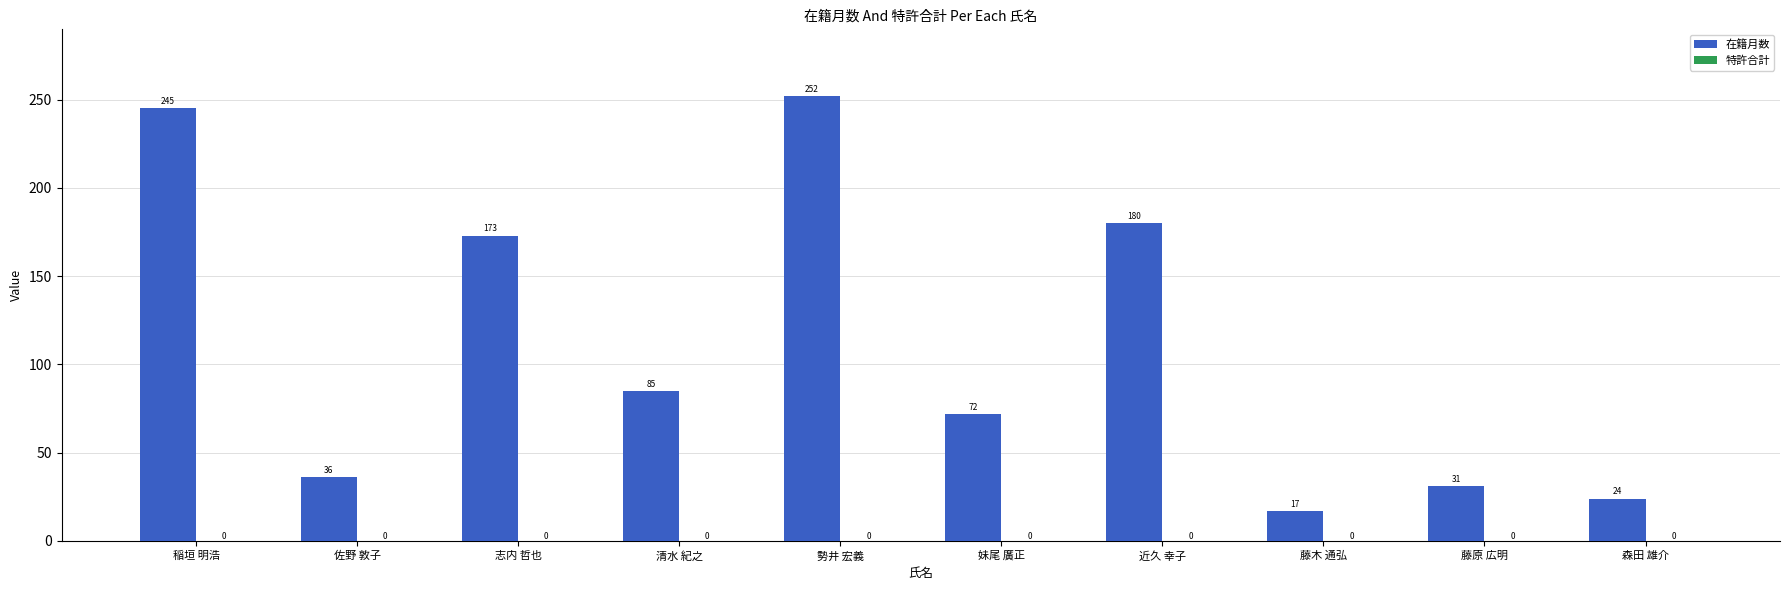

What position from the left is 妹尾 廣正?

6